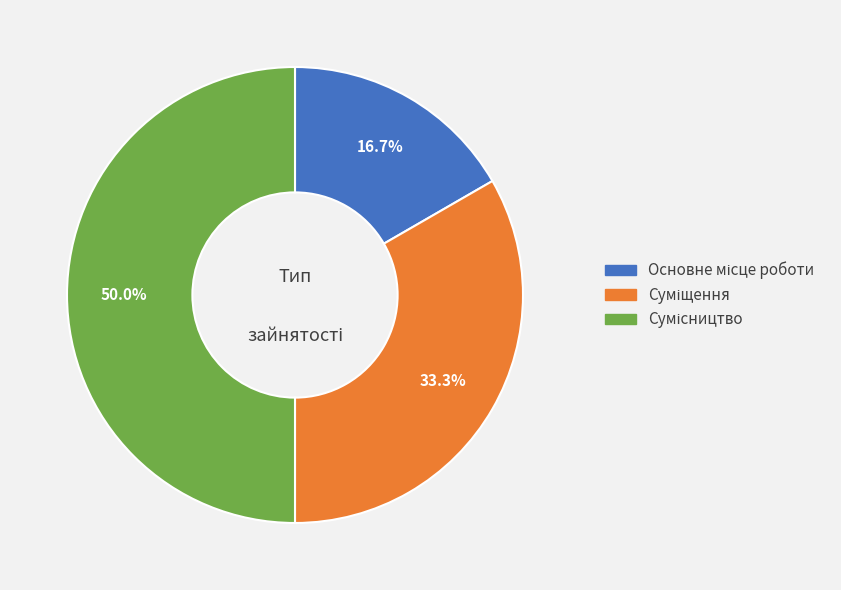

Count the number of slices in the pie.

3